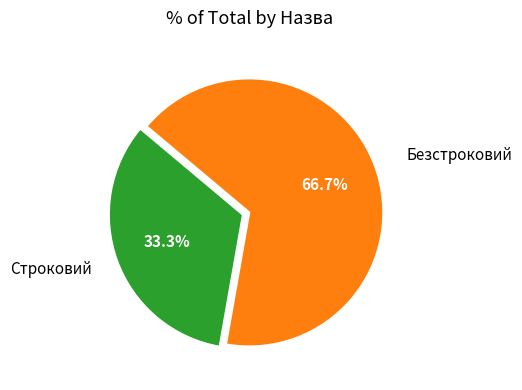

Is it true that Строковий is 33% of the pie?

True